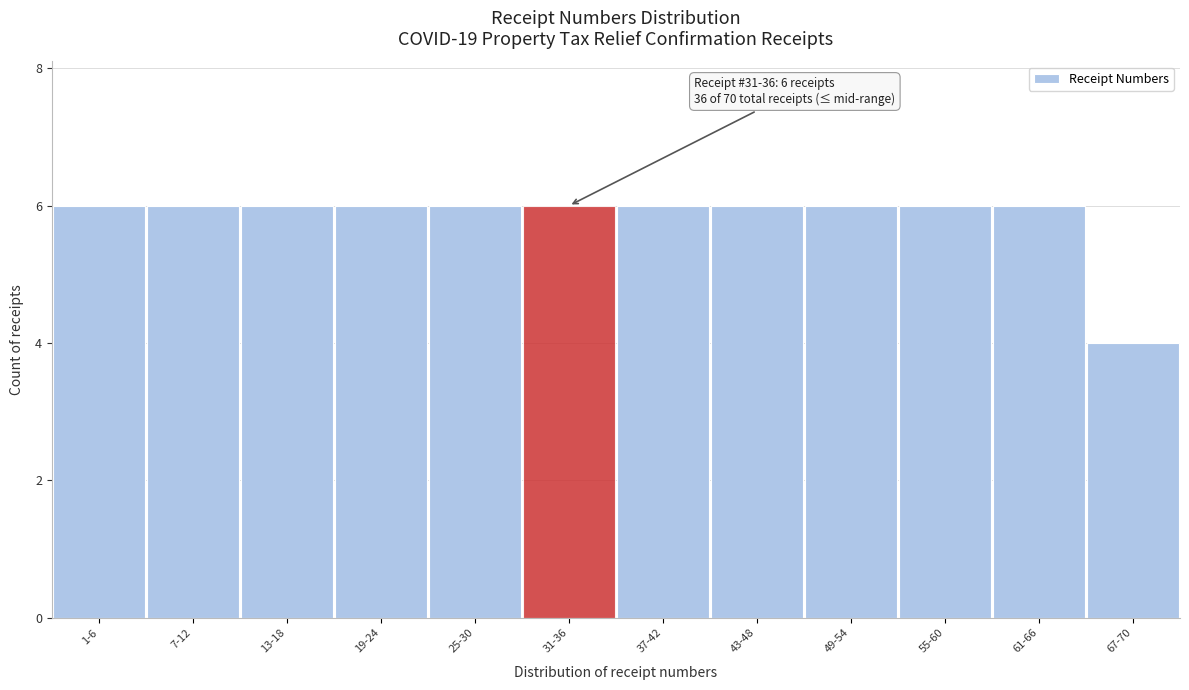

Reading right to left, extract all data points from this chart.

67-70=4	61-66=6	55-60=6	49-54=6	43-48=6	37-42=6	31-36=6	25-30=6	19-24=6	13-18=6	7-12=6	1-6=6